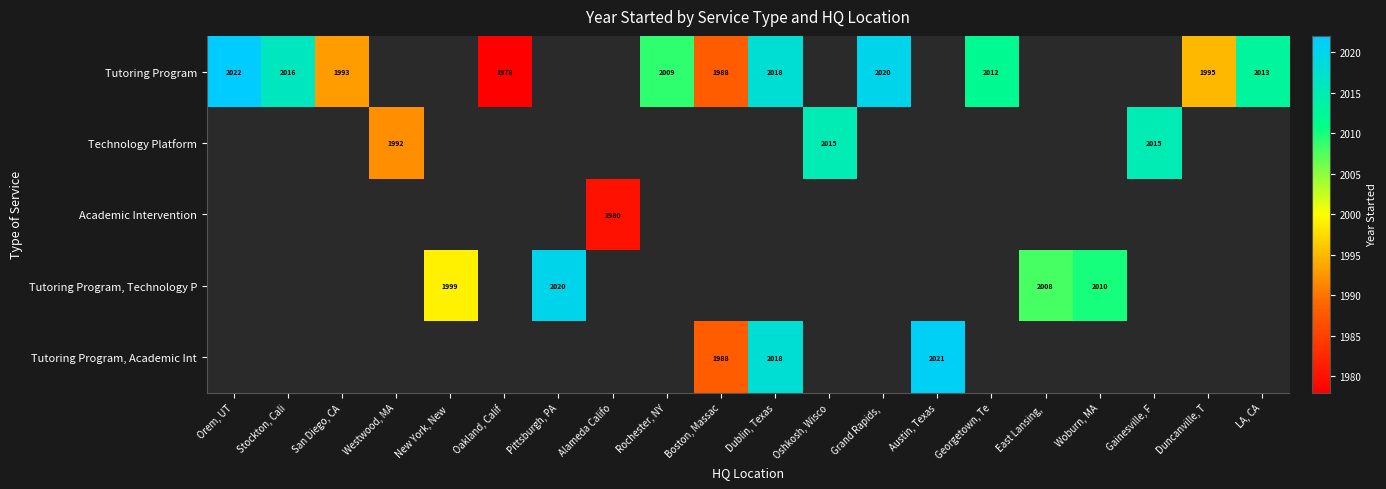

Which category has the highest value in the Tutoring Program series?

Orem, UT